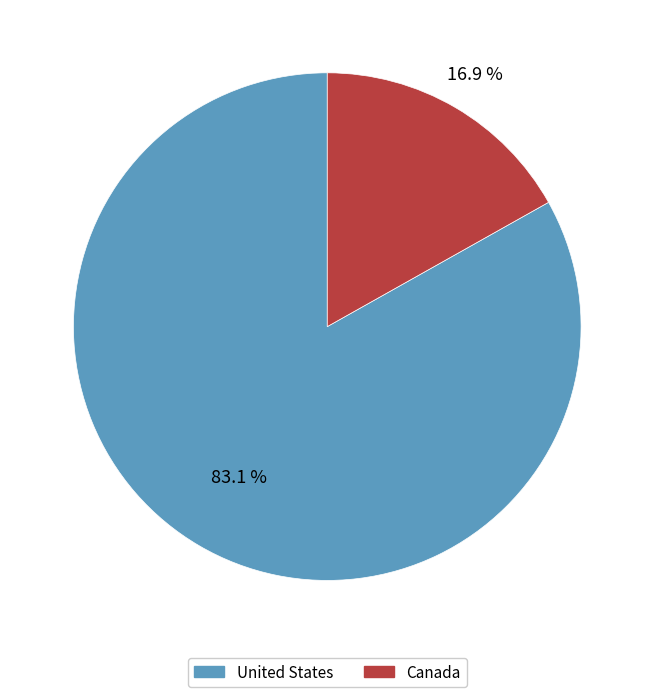

Between United States and Canada, which is larger?

United States